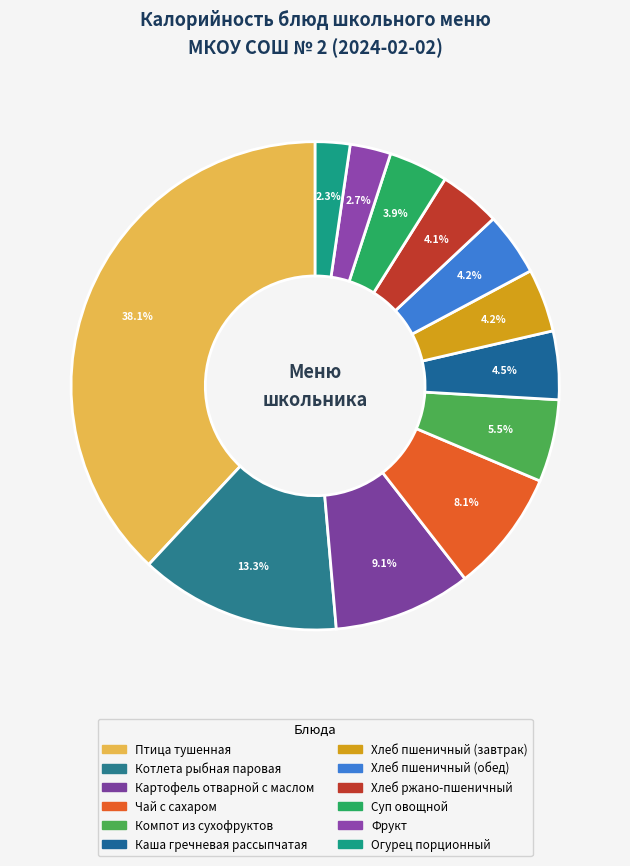

How many slices are in this pie chart?

12